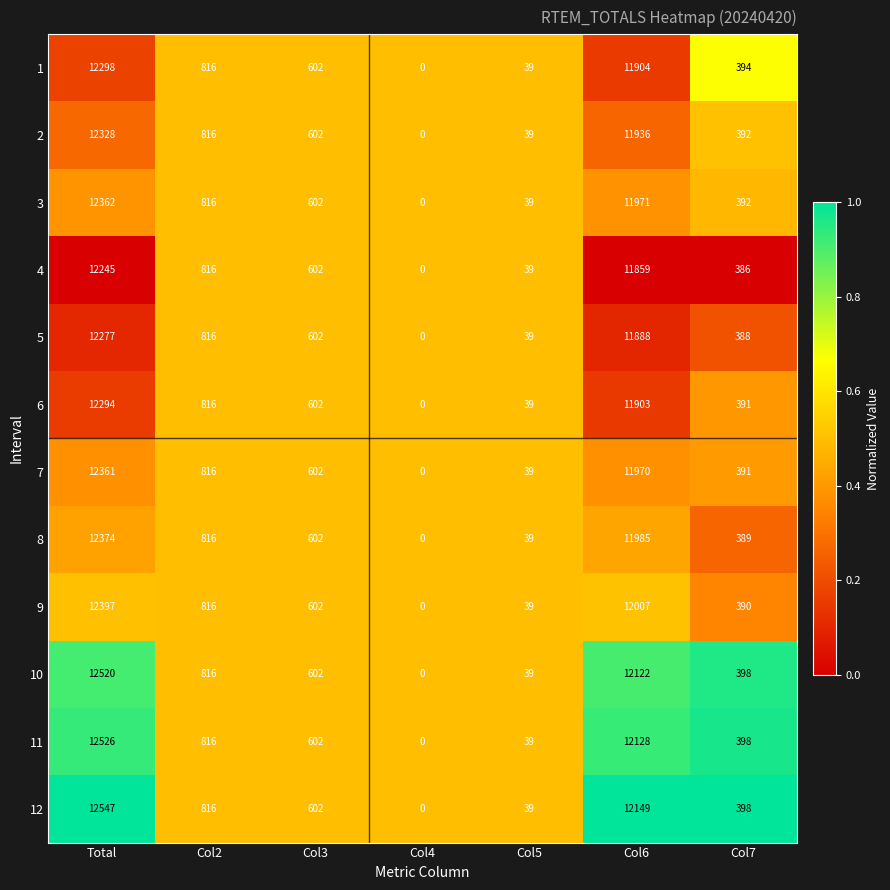

What is the difference between the maximum and second lowest values in the 7 series?

12322